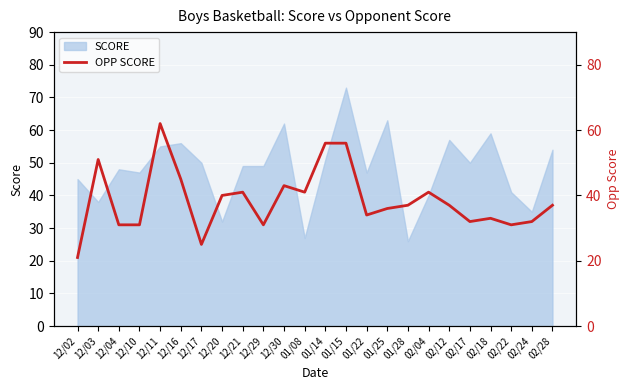

What position from the left is 02/22?

22